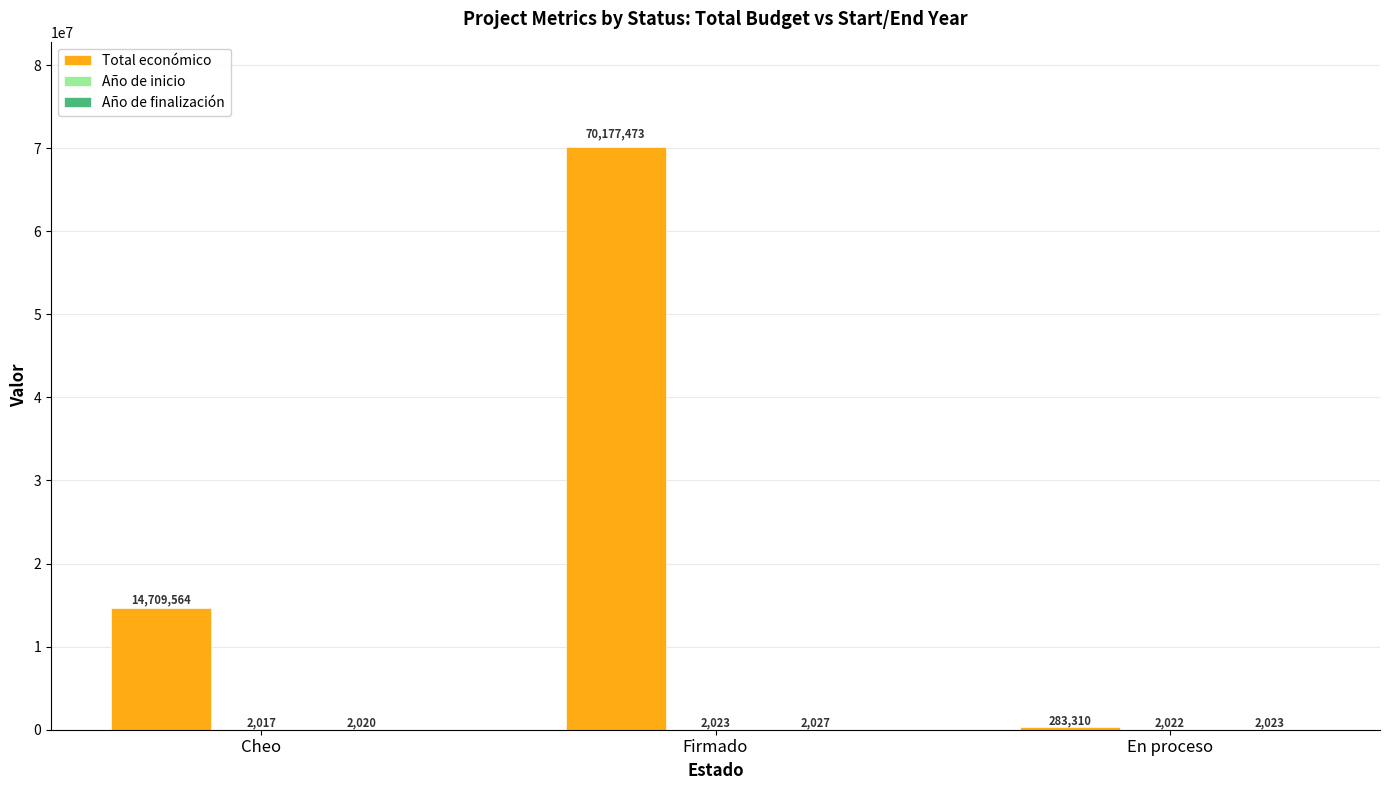

The value of Total económico at En proceso is 283310. True or false?

True